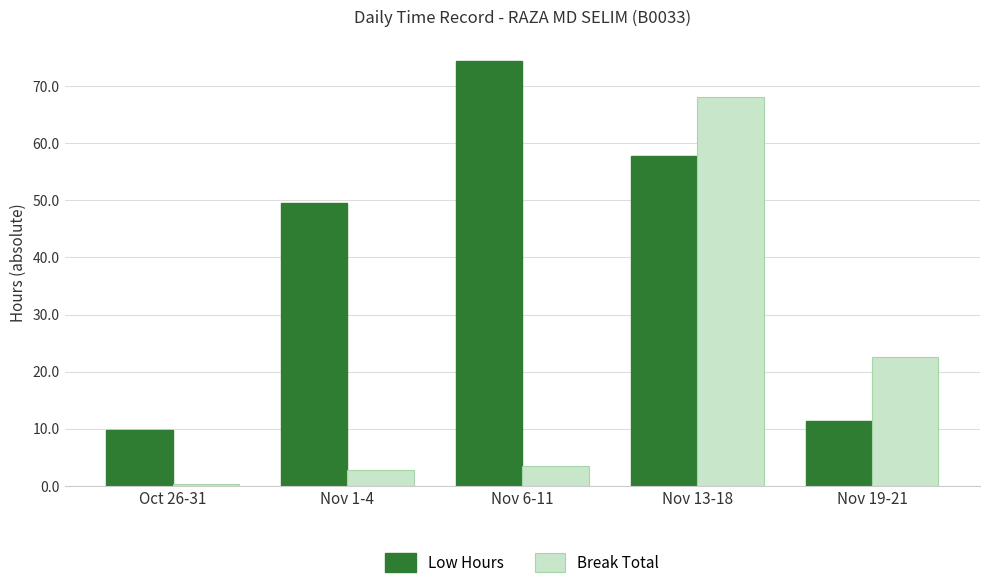

Reading right to left, extract all data points from this chart.

Low Hours: Nov 19-21=11.4	Nov 13-18=57.9	Nov 6-11=74.4	Nov 1-4=49.6	Oct 26-31=9.8
Break Total: Nov 19-21=22.6	Nov 13-18=68.1	Nov 6-11=3.5	Nov 1-4=2.9	Oct 26-31=0.4